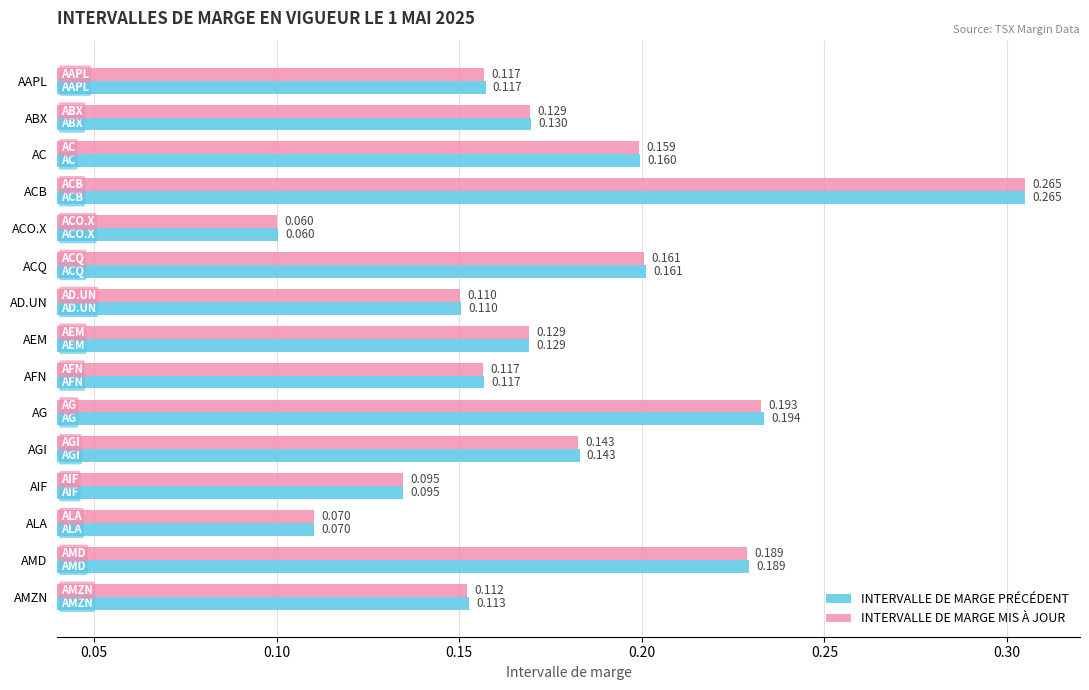

How many groups of bars are there?

15